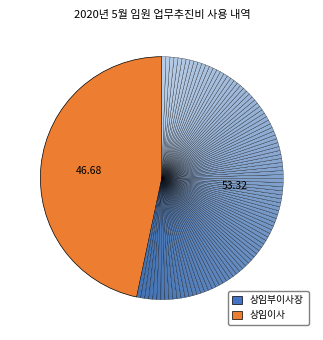

How many slices are in this pie chart?

101